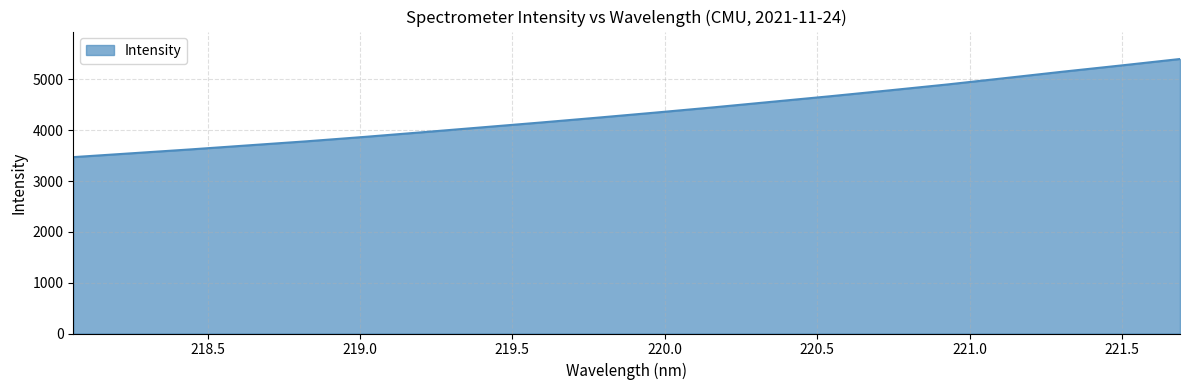

What is the minimum value shown in the chart?

3471.3